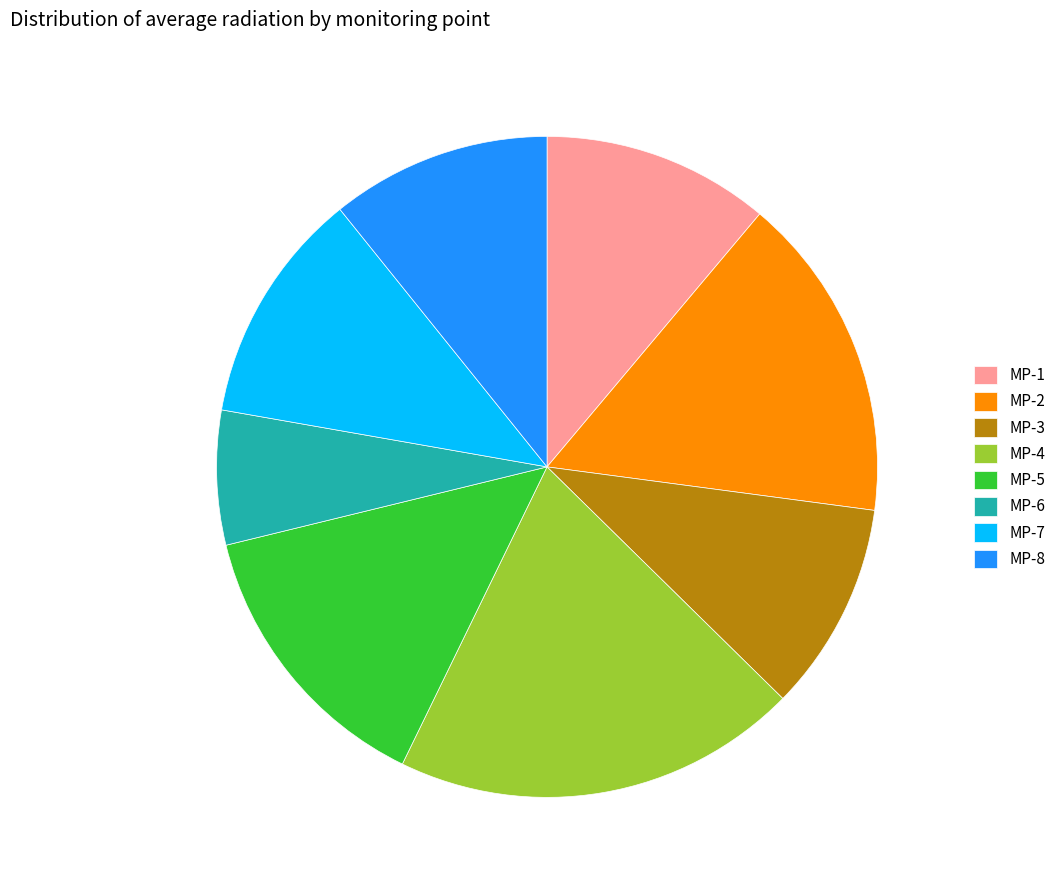

How many segments does this pie chart have?

8